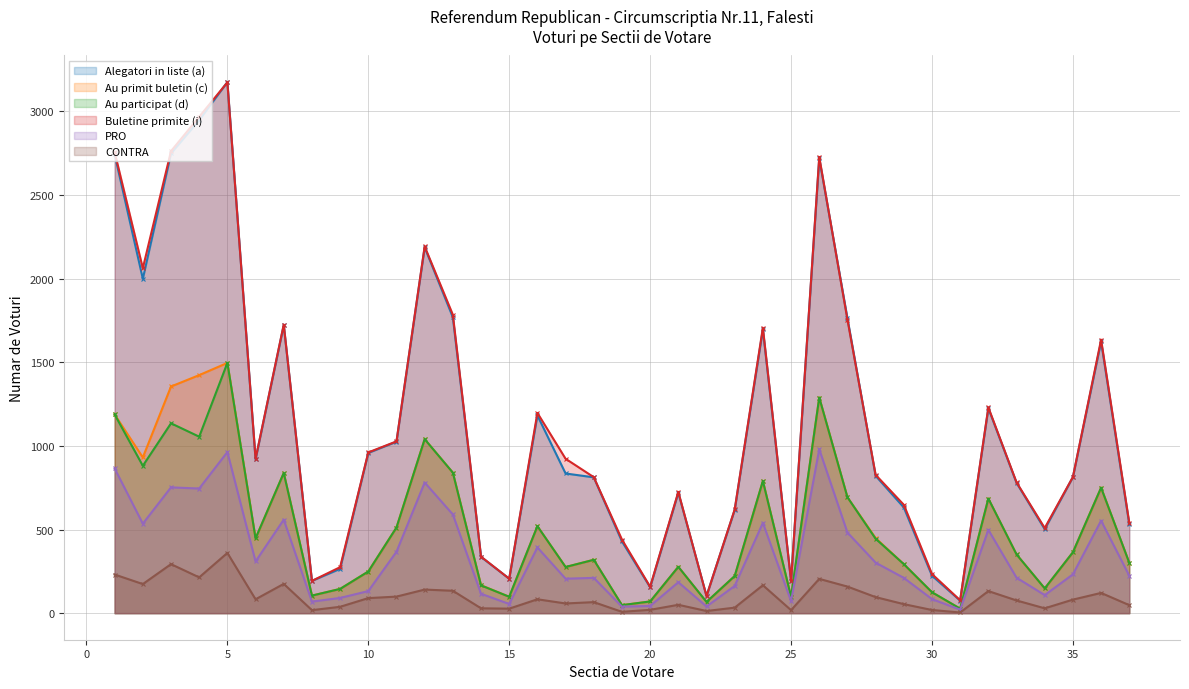

List the labels in order of Alegatori in liste (a) value, largest first.

5, 4, 3, 1, 26, 12, 2, 13, 27, 7, 24, 36, 32, 16, 11, 10, 6, 17, 28, 35, 18, 33, 21, 29, 23, 37, 34, 19, 14, 9, 30, 15, 8, 25, 20, 22, 31